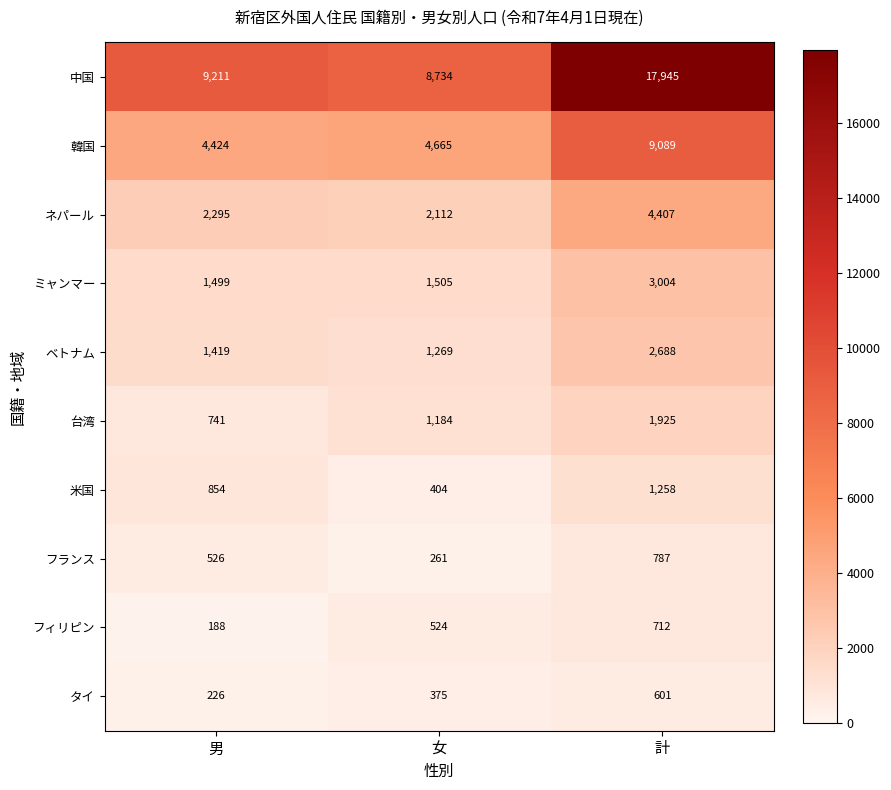

What is the greatest value displayed?

17945